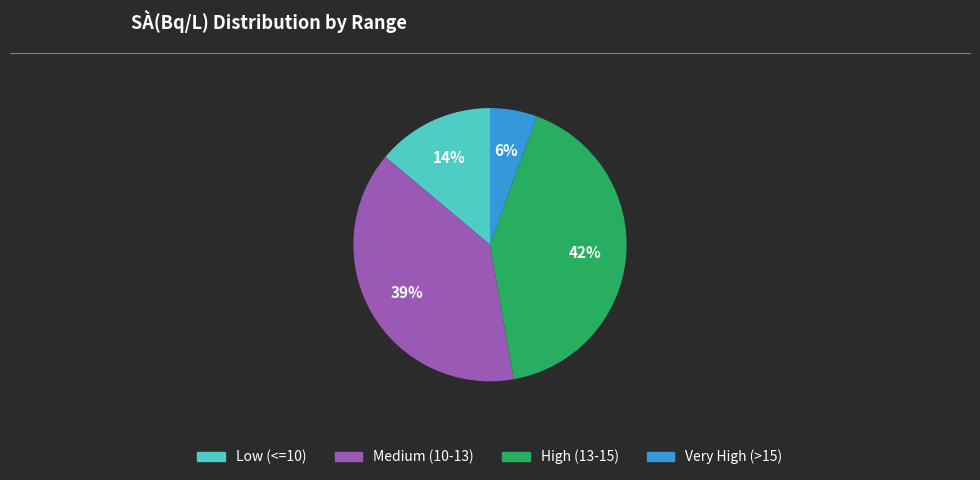

What is the largest slice in the pie chart?

High (13-15)